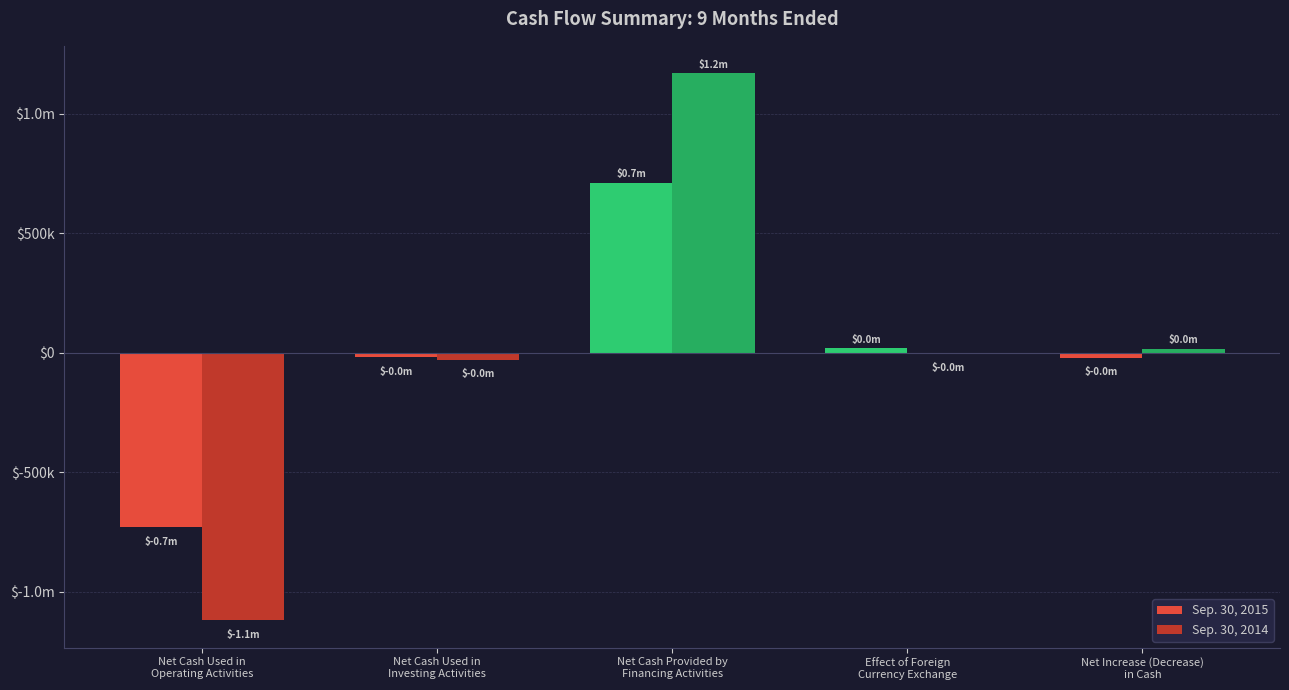

What value does the Sep. 30, 2014 series have at Net Cash Used in
Operating Activities, to the nearest 10?

-1120710